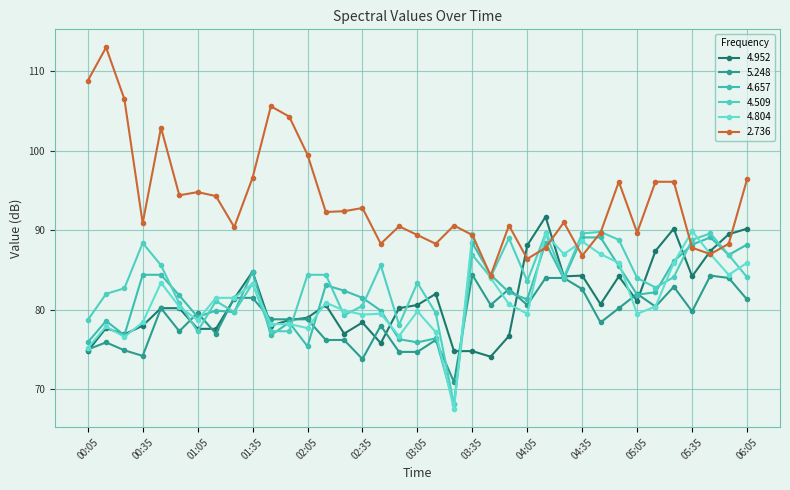

Reading right to left, list all the values displayed in this chart.

4.952: 90.2	89.5	87.4	84.2	90.2	87.4	81.1	84.2	80.7	84.3	84.2	91.7	88.1	76.7	74.1	74.8	74.8	82.0	80.6	80.2	75.8	78.4	77.0	80.6	79.0	78.7	78.0	84.8	81.4	77.6	77.6	80.2	80.2	78.0	76.9	77.7	74.8
5.248: 81.3	84.0	84.3	79.8	82.9	80.4	82.0	80.2	78.4	82.6	84.0	84.0	80.6	82.6	80.6	84.4	70.9	76.2	74.7	74.7	78.0	73.8	76.2	76.2	78.8	78.8	78.8	81.5	81.5	77.0	79.6	77.3	80.2	74.2	74.9	75.9	75.0
4.657: 88.2	86.9	89.1	88.2	86.1	82.2	81.9	85.5	89.1	89.1	83.9	88.4	81.3	82.2	84.4	88.4	68.1	76.4	75.9	76.3	79.9	81.5	82.4	83.1	75.4	78.4	76.8	84.8	79.7	79.9	79.1	81.8	84.4	84.4	76.8	78.6	75.9
4.509: 84.1	86.9	89.6	88.8	84.1	82.8	84.0	88.8	89.8	89.6	84.1	89.6	83.6	89.0	84.1	86.9	68.1	79.6	83.4	78.1	85.6	80.5	79.3	84.4	84.4	77.3	77.3	83.3	79.7	81.1	77.3	80.8	85.6	88.4	82.7	82.0	78.7
4.804: 85.9	84.4	87.0	89.9	85.9	80.4	79.5	85.9	87.0	88.6	87.0	89.5	79.5	80.7	84.0	89.5	67.5	77.2	79.8	76.7	79.5	79.4	79.9	80.9	77.7	78.2	78.2	83.3	81.5	81.5	78.7	80.4	83.4	78.4	76.6	77.9	75.2
2.736: 96.4	88.3	87.0	87.8	96.1	96.1	89.7	96.1	89.7	86.8	91.0	87.8	86.4	90.6	84.3	89.4	90.6	88.3	89.4	90.5	88.3	92.8	92.4	92.3	99.5	104.3	105.6	96.6	90.4	94.3	94.8	94.4	102.9	90.9	106.5	113.0	108.8